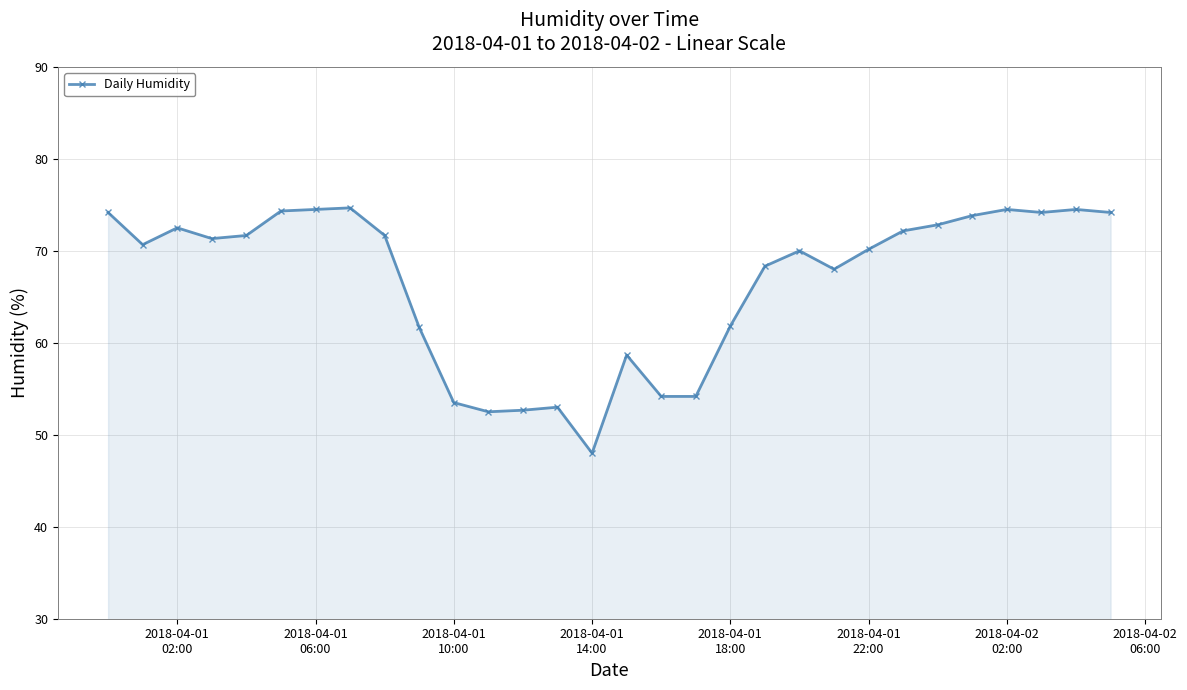

What is the greatest value displayed?

74.7